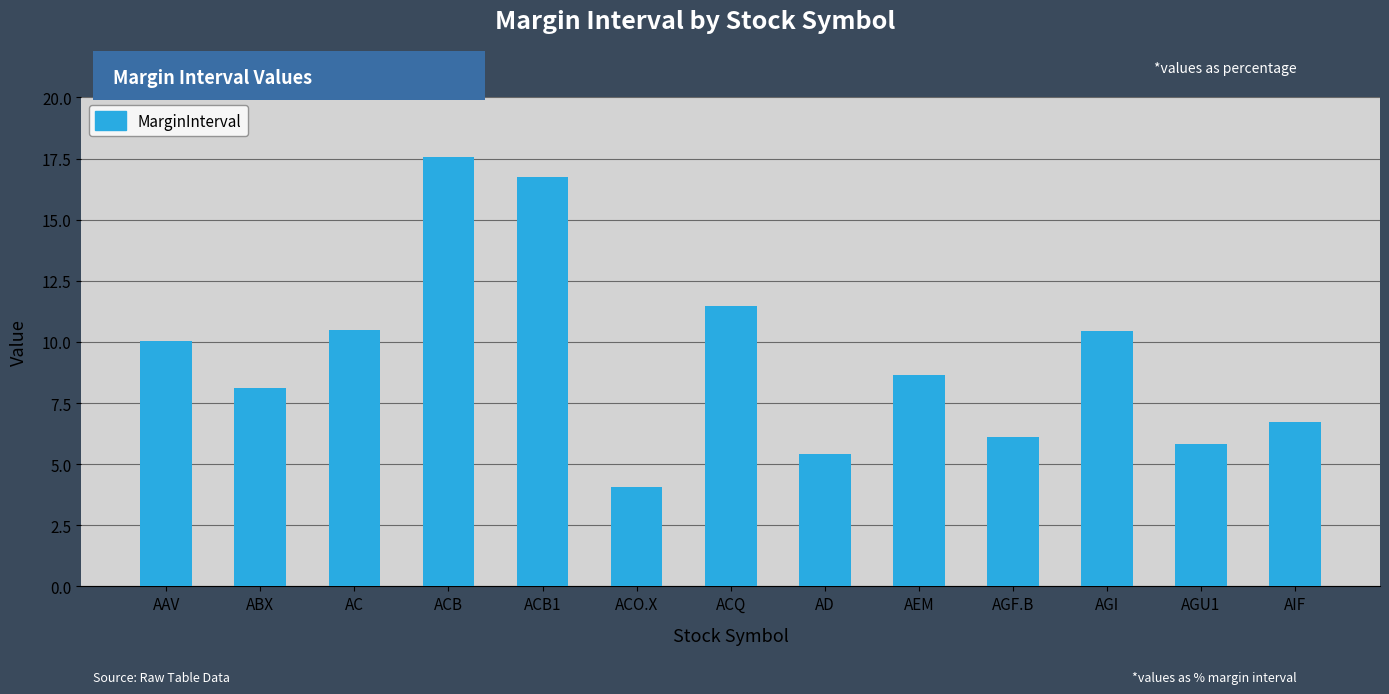

What is the value of the 13th bar from the left?

6.7